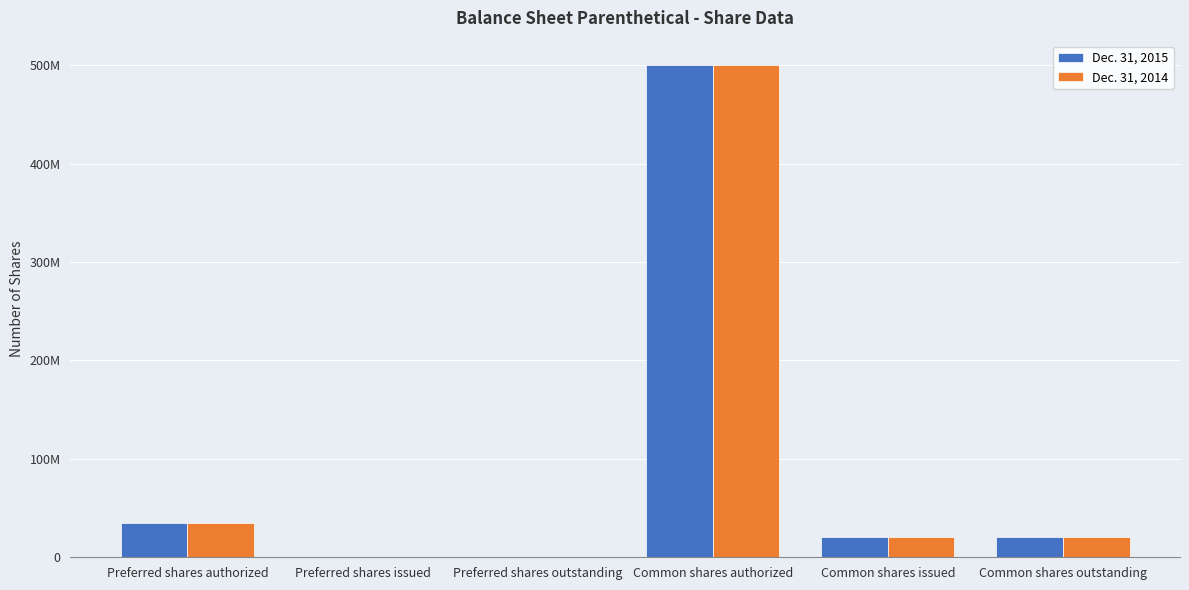

What is the maximum value for Dec. 31, 2015?

500000000